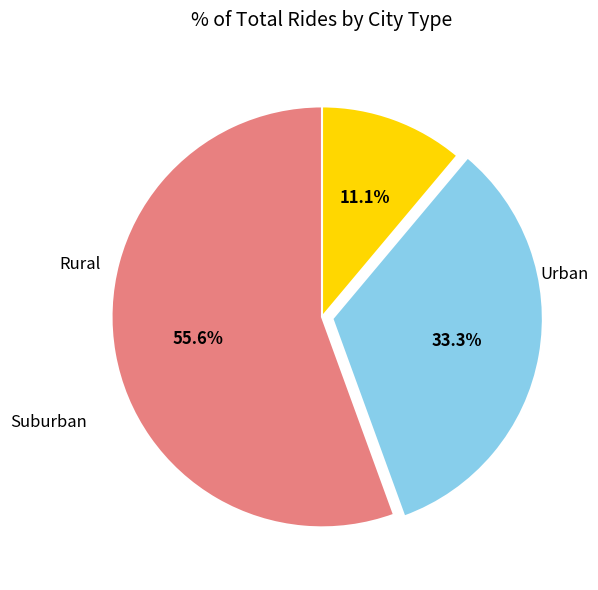

Is there any slice that represents more than half of the pie?

Yes